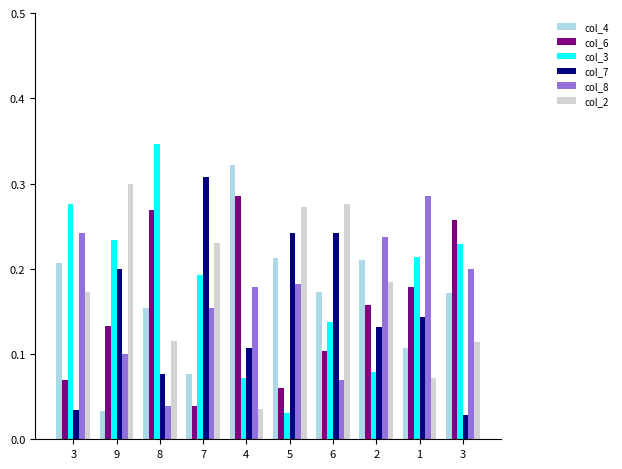

What are all the series names shown in the legend?

col_4, col_6, col_3, col_7, col_8, col_2